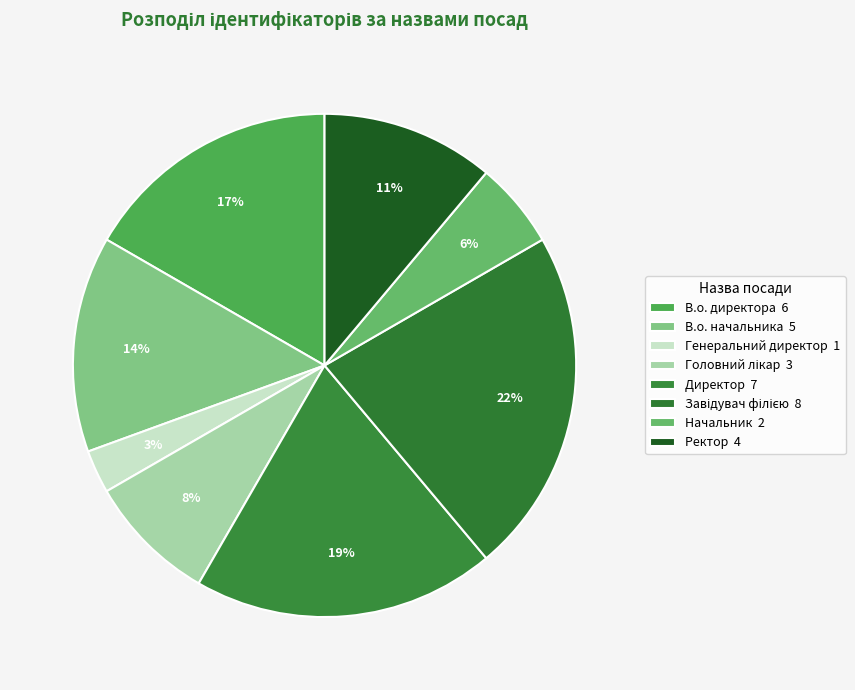

Approximately how many times larger is the value at Директор compared to В.о. директора?

1.2